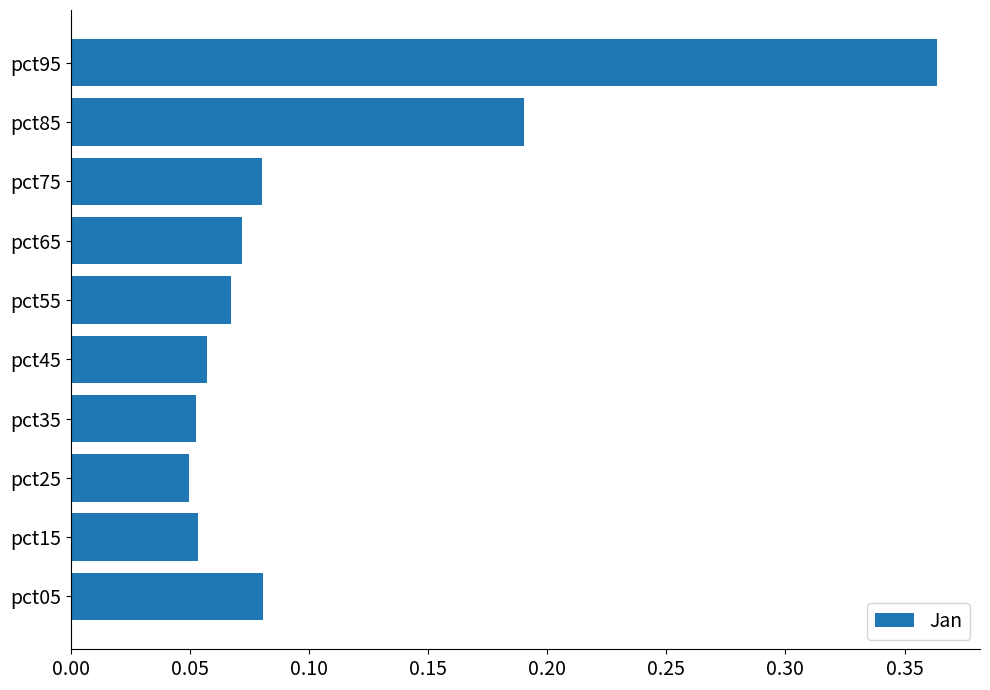

The value at pct75 is 0.0. True or false?

False